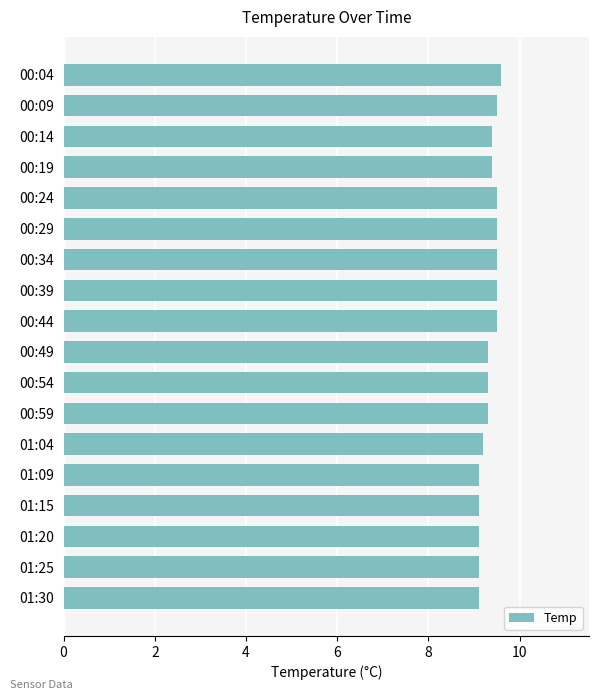

What is the ratio of the value at 00:59 to the value at 00:54?

1.0